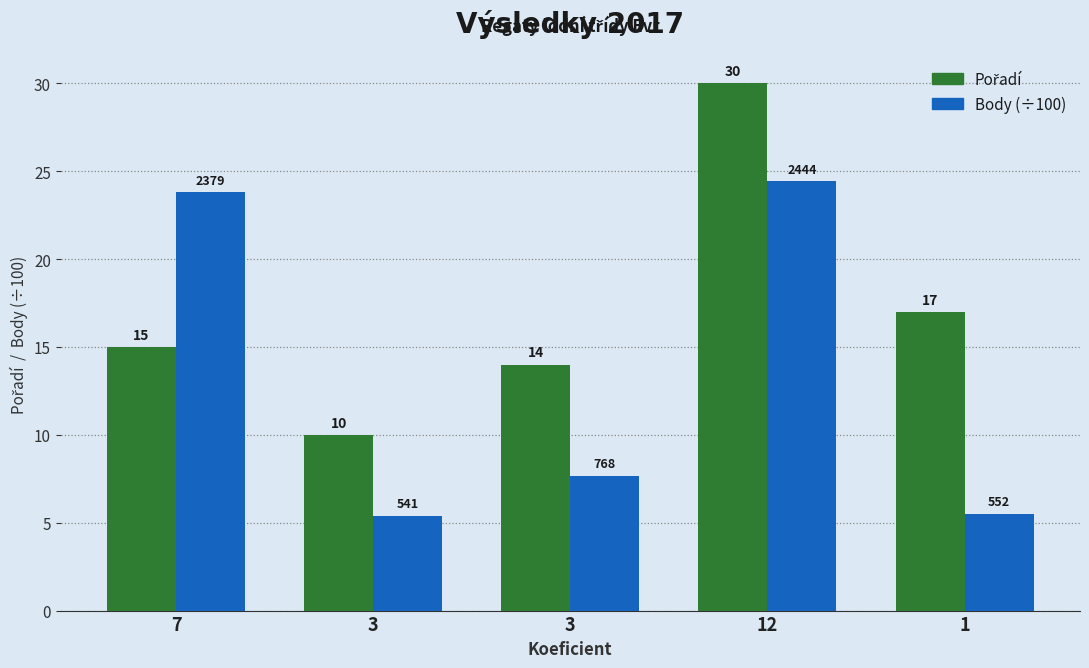

The value of Pořadí at 1 is 3.6. True or false?

False